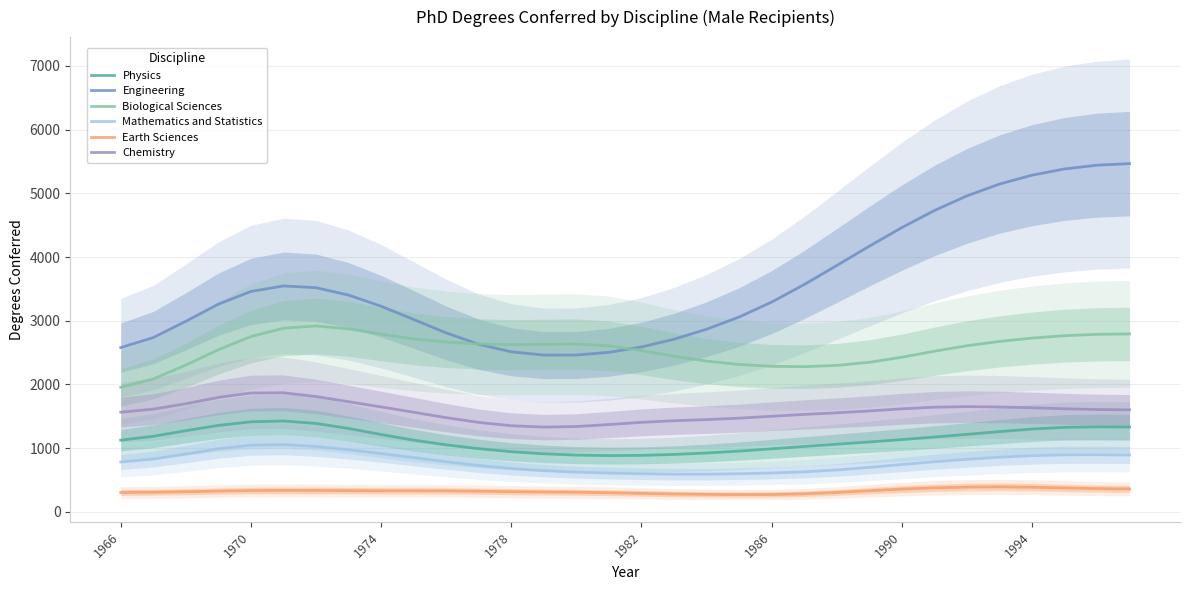

What is the highest value of the Physics series?

1426.5